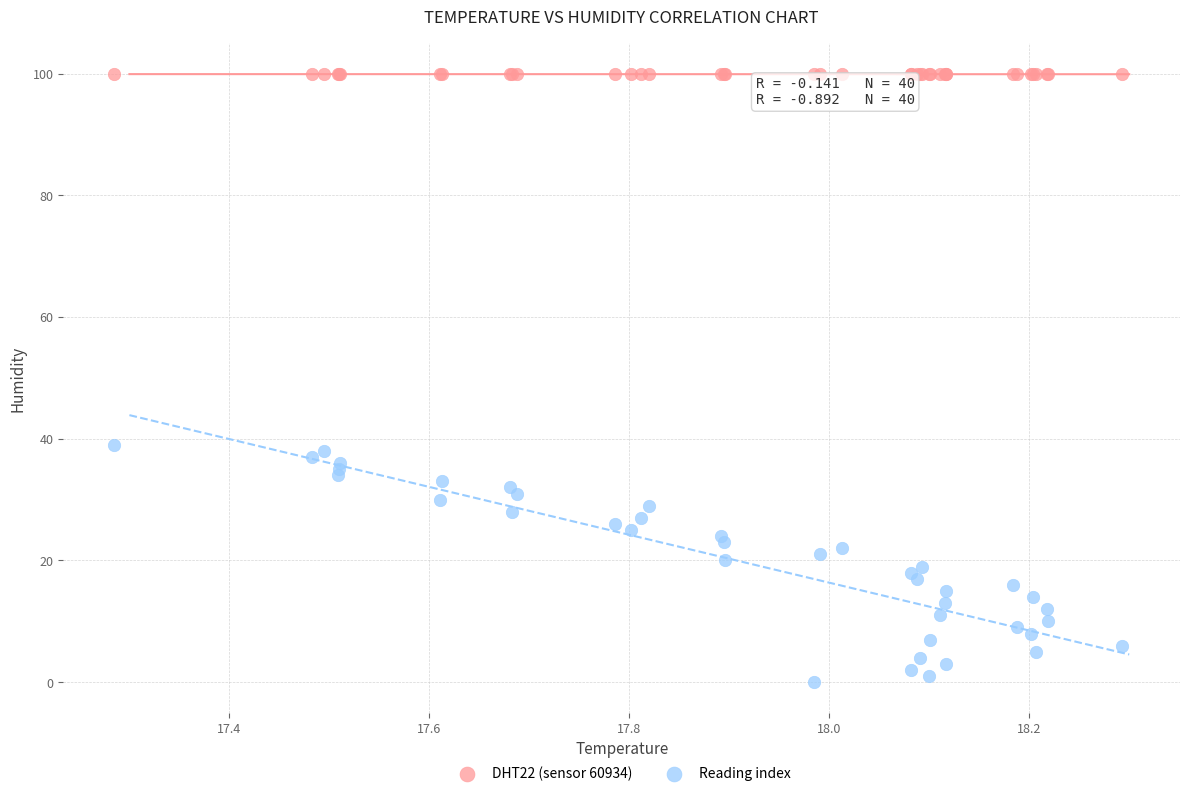

Which series contains the lowest Y value?

Reading index